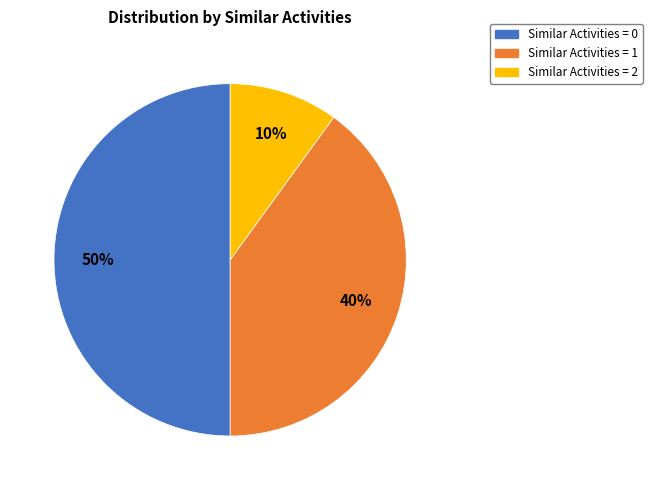

To the nearest percent, what is the difference between the largest and smallest slice percentages?

40%